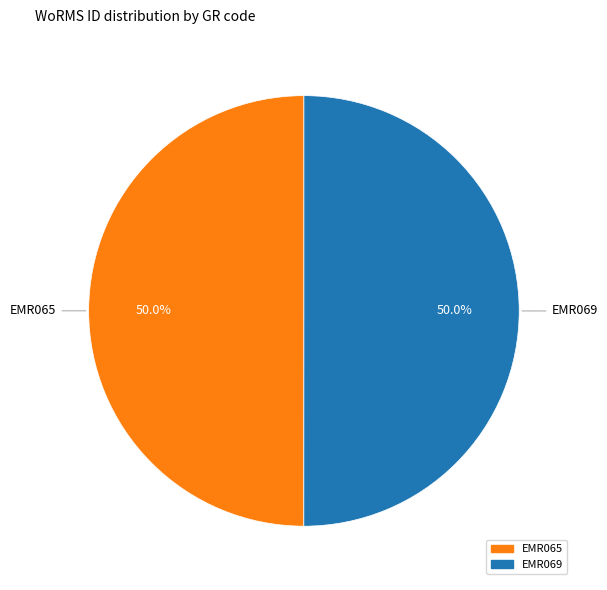

What percentage is NOT represented by EMR065?

50.0%